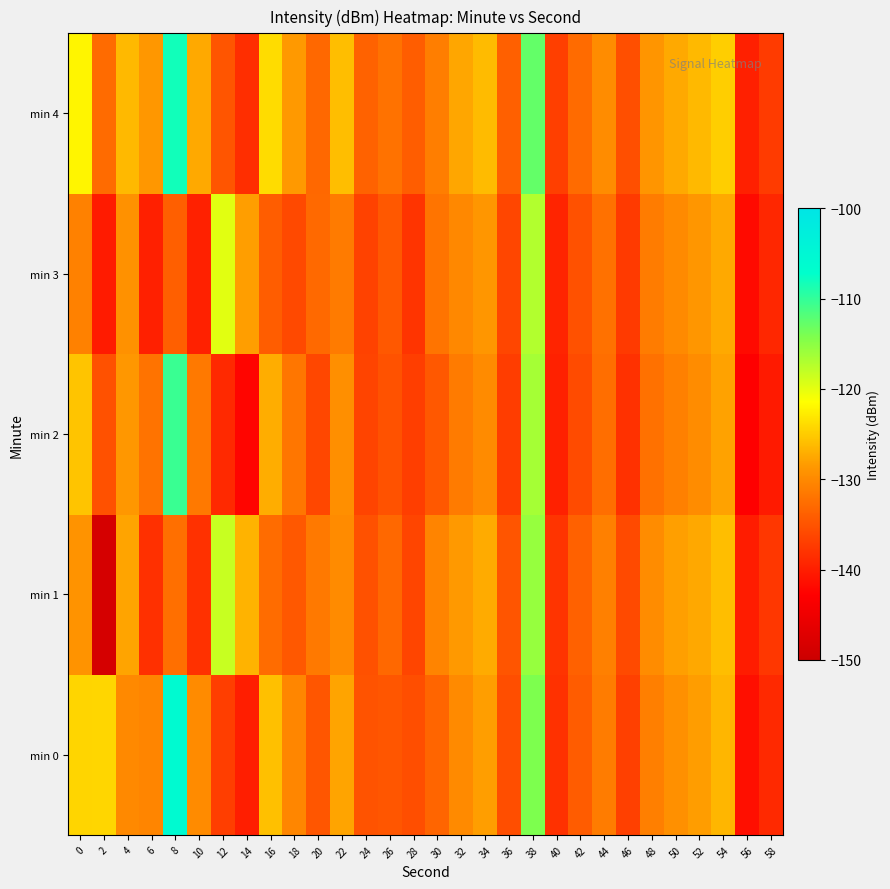

List the series in order of their peak value, lowest first.

min 3, min 1, min 2, min 4, min 0